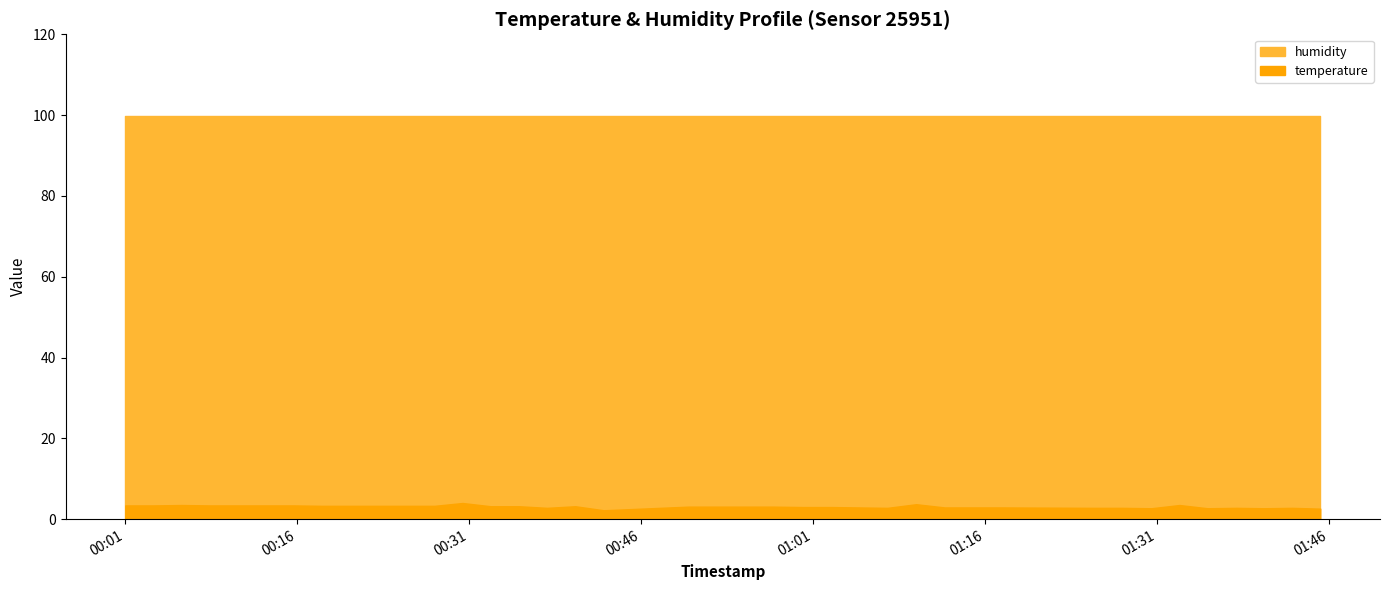

What position from the left is 2023-04-03T01:25:30?

32